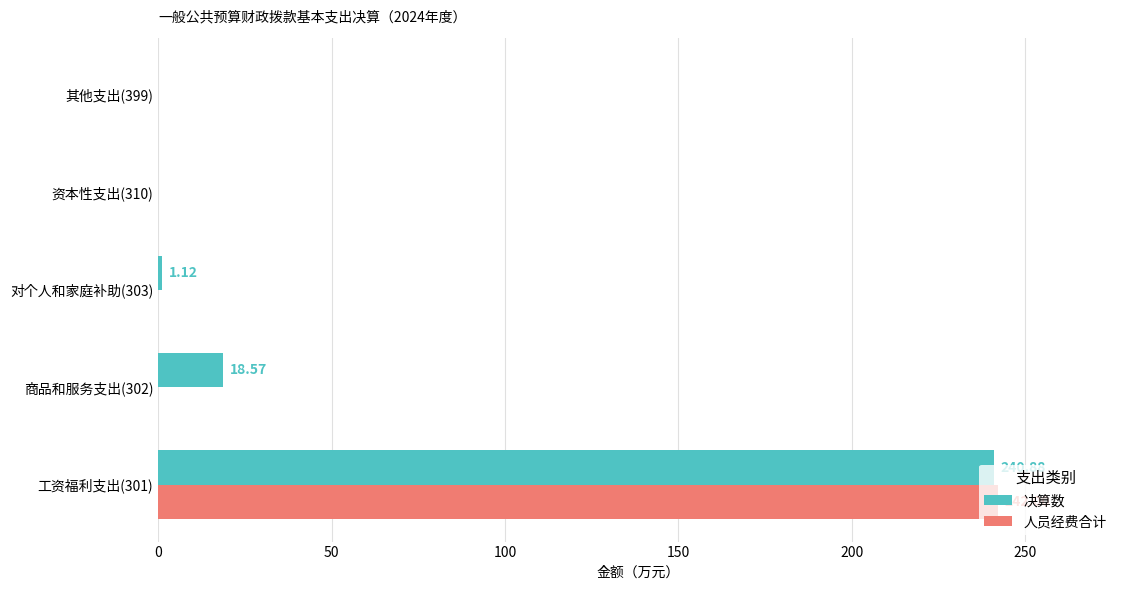

What is the total value across all series at 商品和服务支出(302)?

18.6